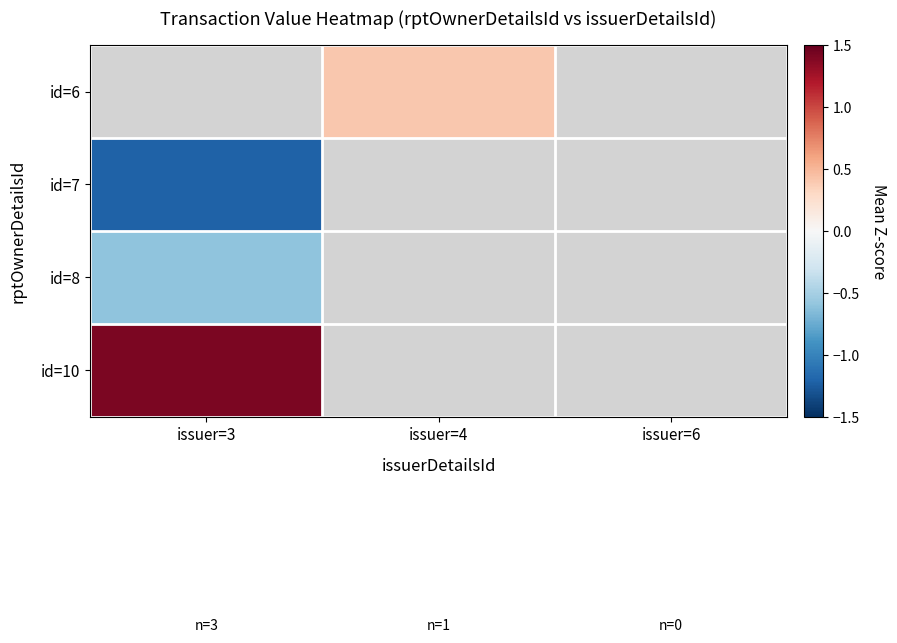

The value of id=10 at issuer=3 is 0.8. True or false?

False